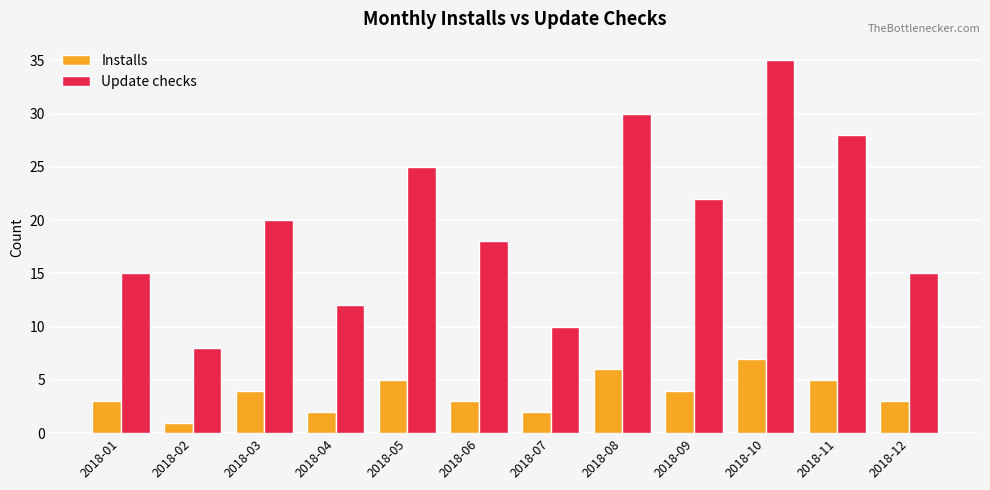

What is the difference between the second highest and minimum values in the Update checks series?

22